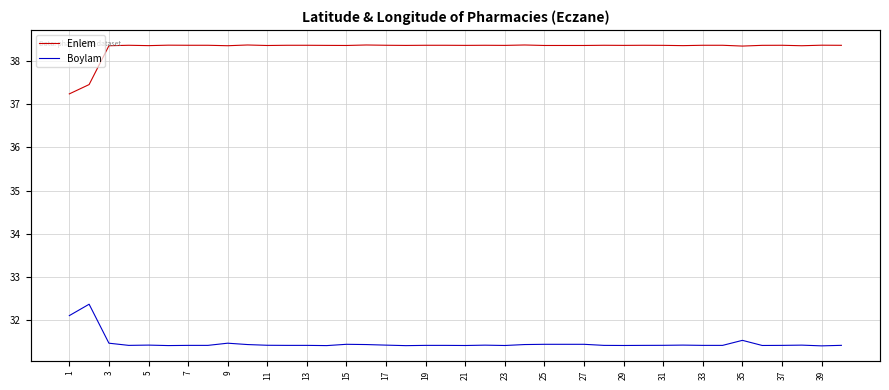

True or false: Boylam has more than 2 interior local peaks.

True